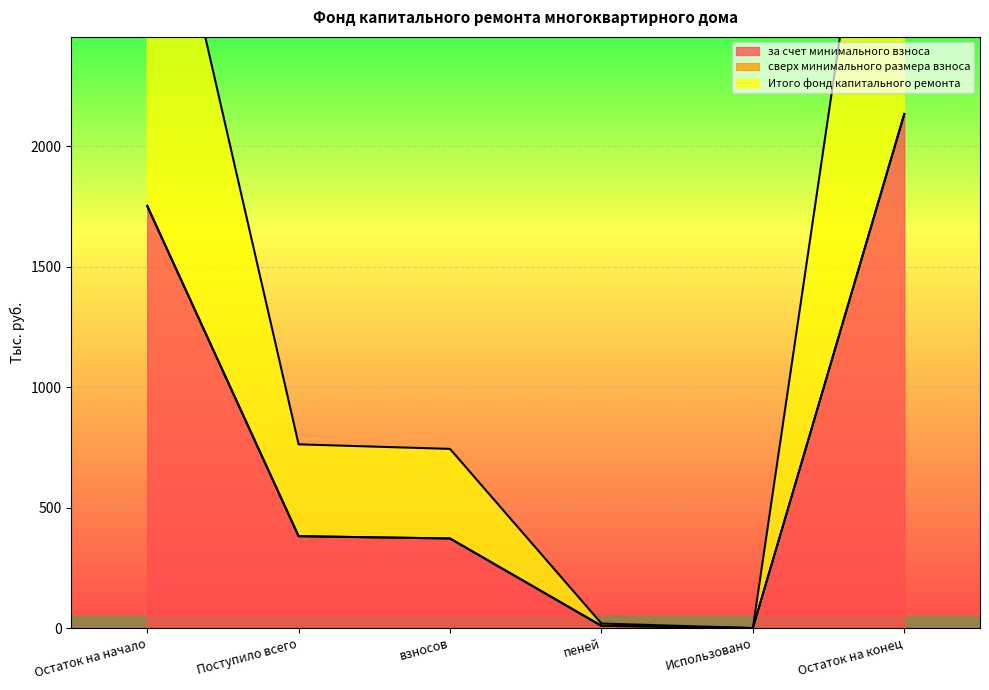

At which category is the sum across all series the highest?

Остаток на конец